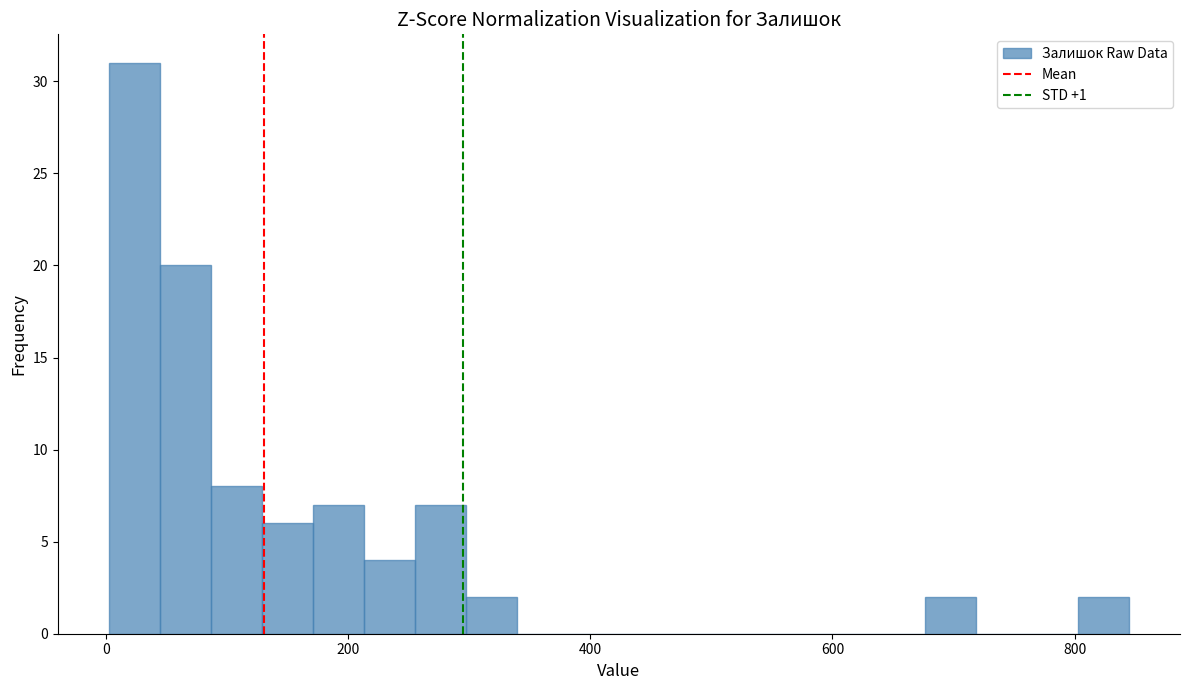

Read against the x-axis, roughly where is the centre of the tallest bar?

20